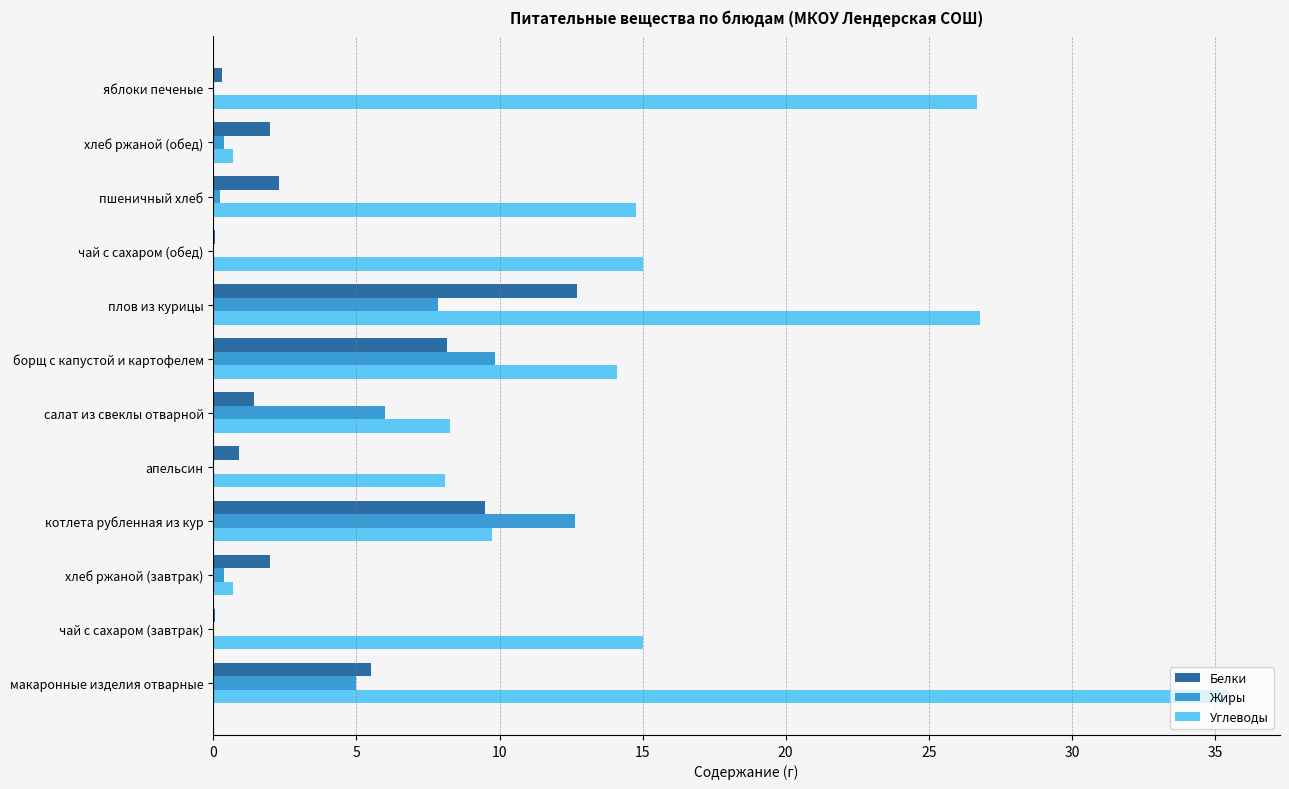

Which series has the largest total across all categories?

Углеводы